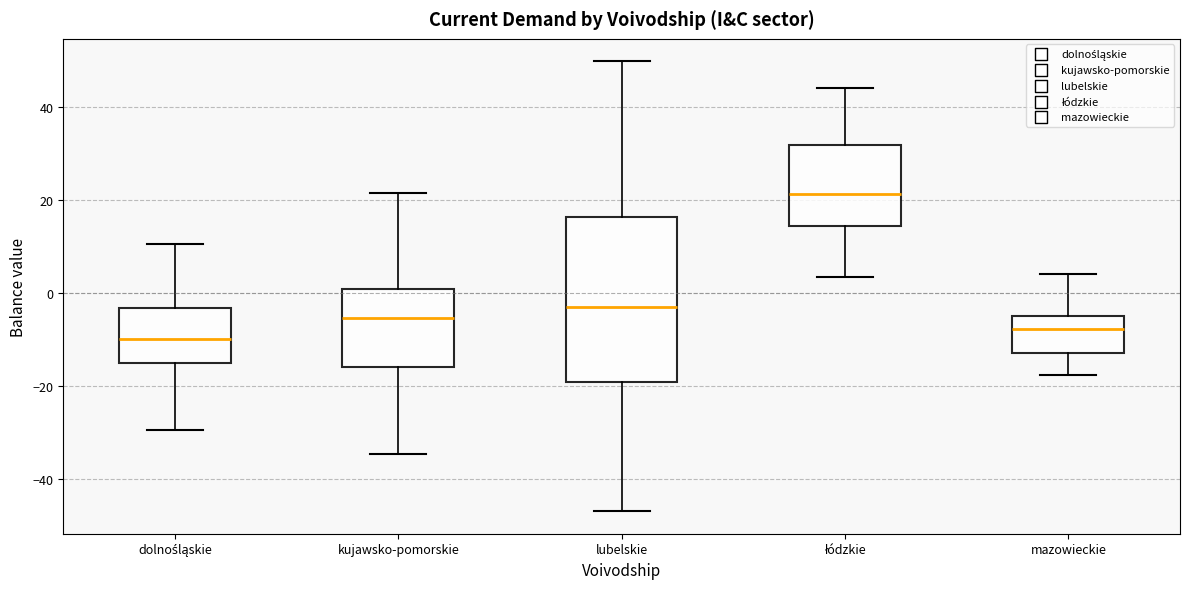

Reading left to right, transcribe this box plot: for each box, give where its median line is, the range the box spans, and where its two whiskers end, as read against the y-axis. The values are not printed on the chart, so give them approximately, as read against the axis.

dolnośląskie: median -10, box -16 to -4, whiskers -30 to 10
kujawsko-pomorskie: median -6, box -16 to 0, whiskers -34 to 22
lubelskie: median -2, box -20 to 16, whiskers -46 to 50
łódzkie: median 22, box 14 to 32, whiskers 4 to 44
mazowieckie: median -8, box -12 to -6, whiskers -18 to 4